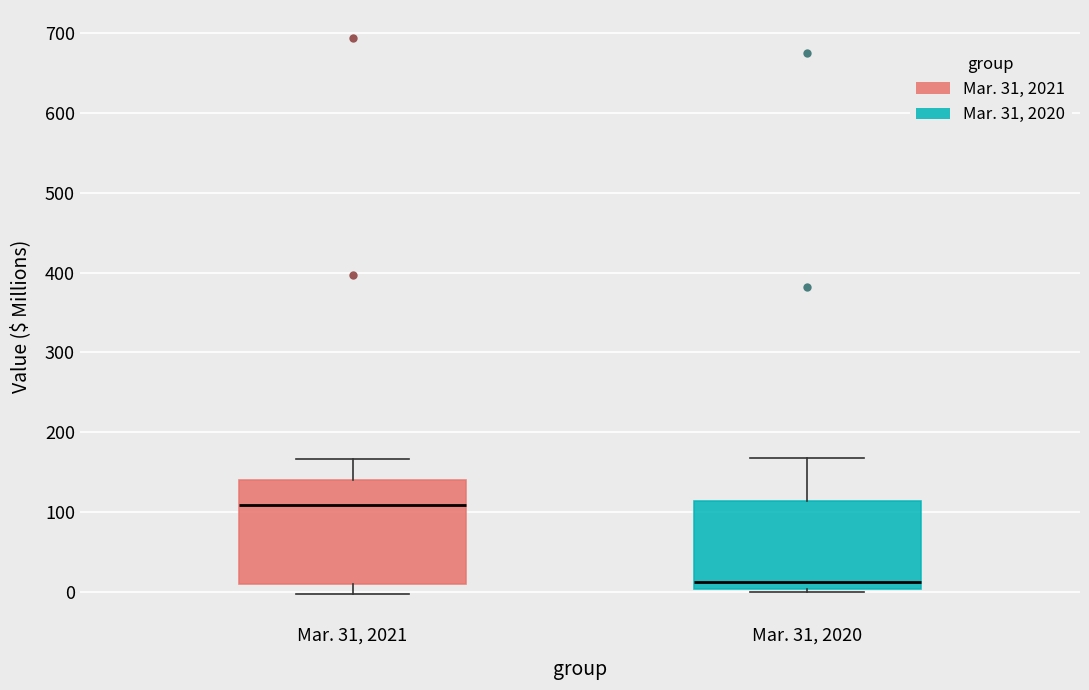

Where does the upper whisker of the box for Mar. 31, 2020 end on the y-axis? The values are not printed on the chart, so give them approximately, as read against the axis.

170